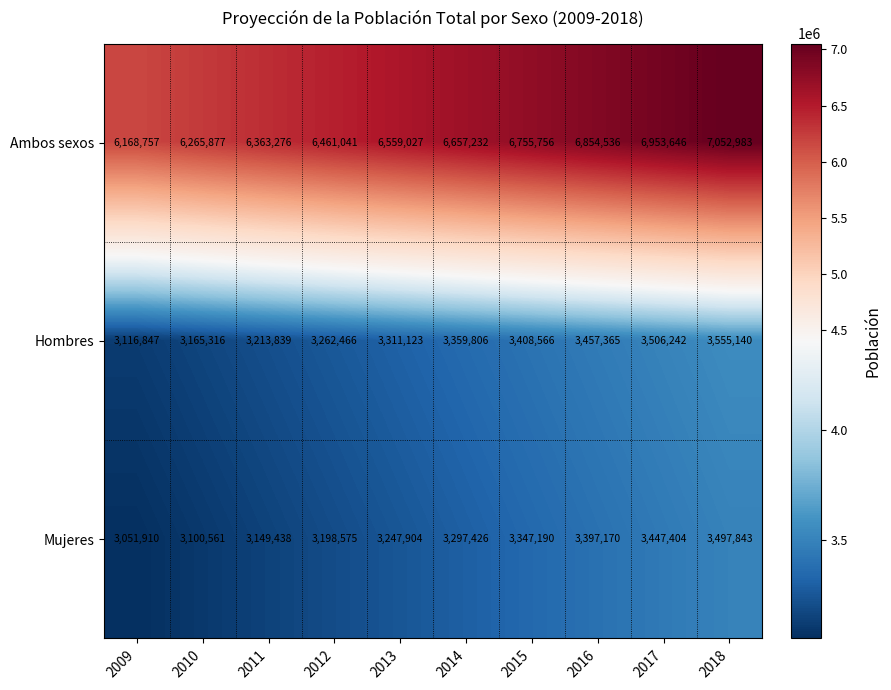

What is the maximum value shown in the chart?

7052983